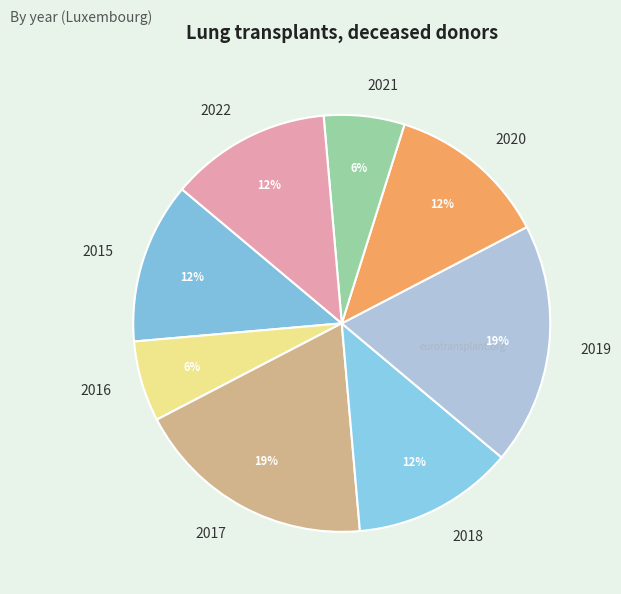

To the nearest percent, what is the average slice percentage?

12%